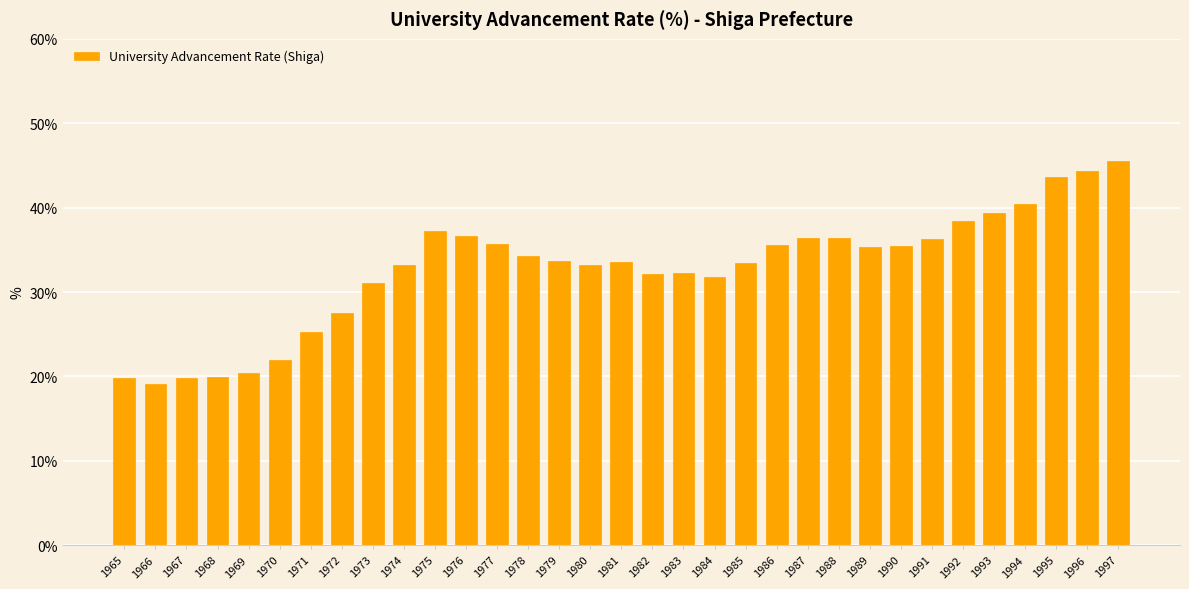

Which category has the highest value across all series?

1997